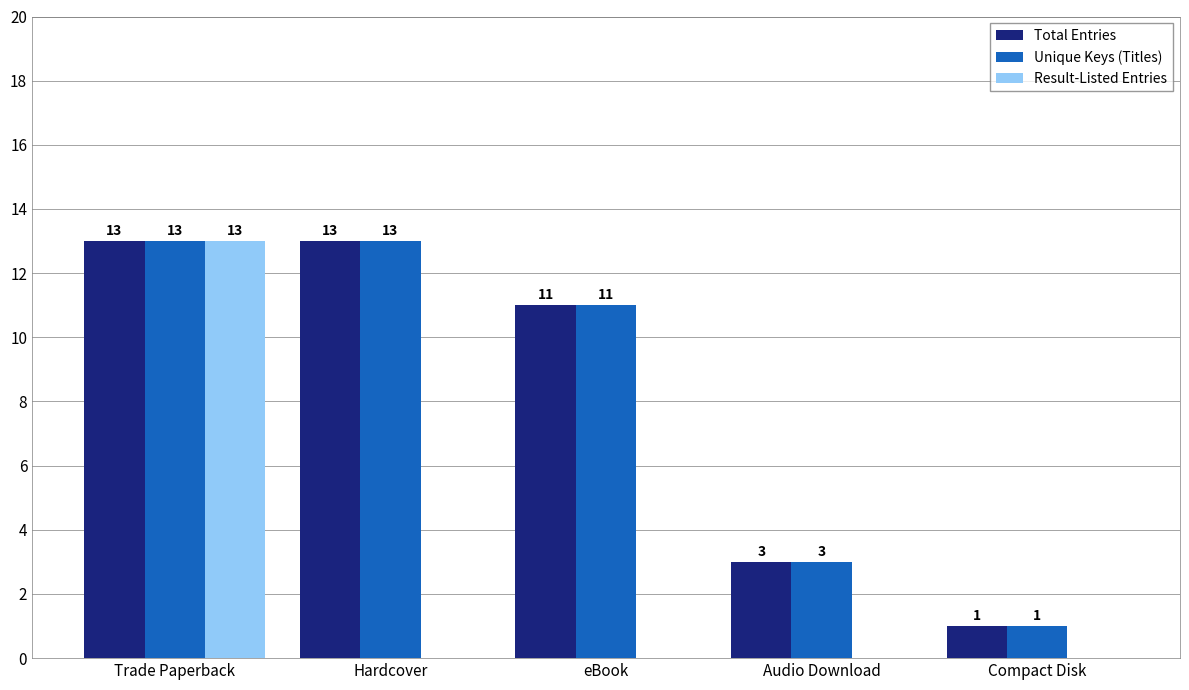

What is the sum of all Result-Listed Entries values?

13